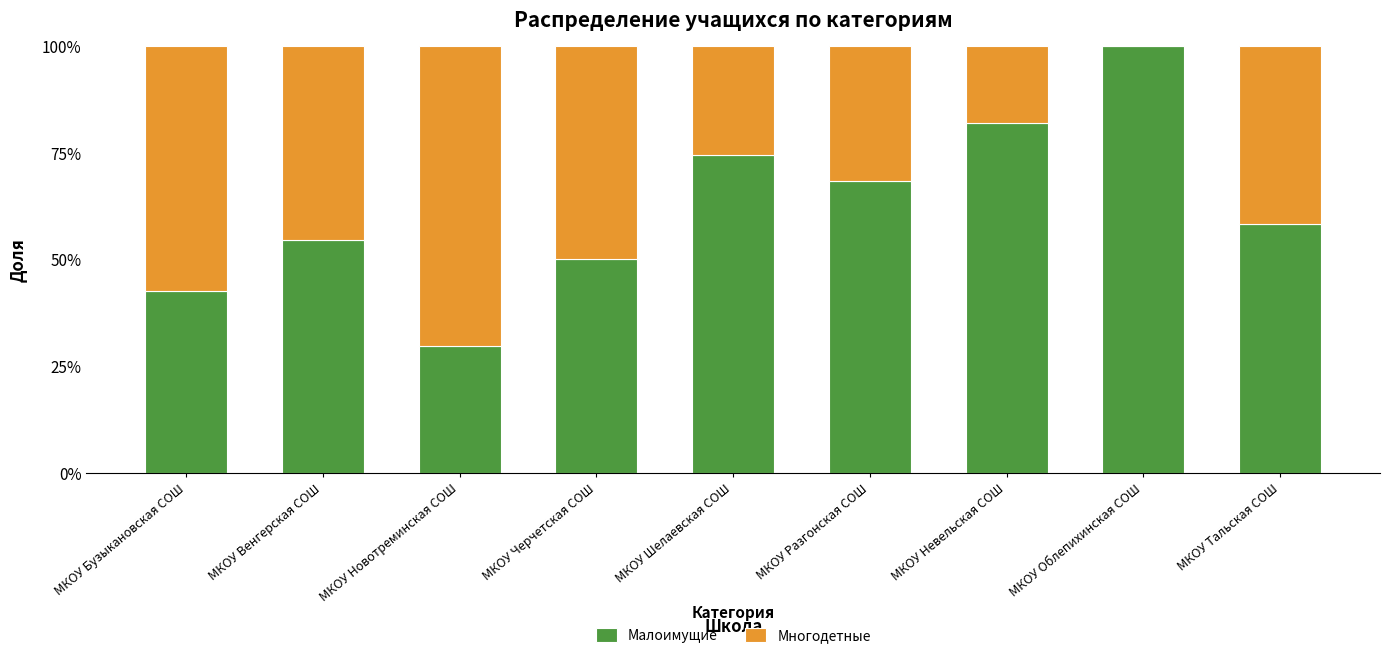

How many Малоимущие values are between 0 and 1?

9